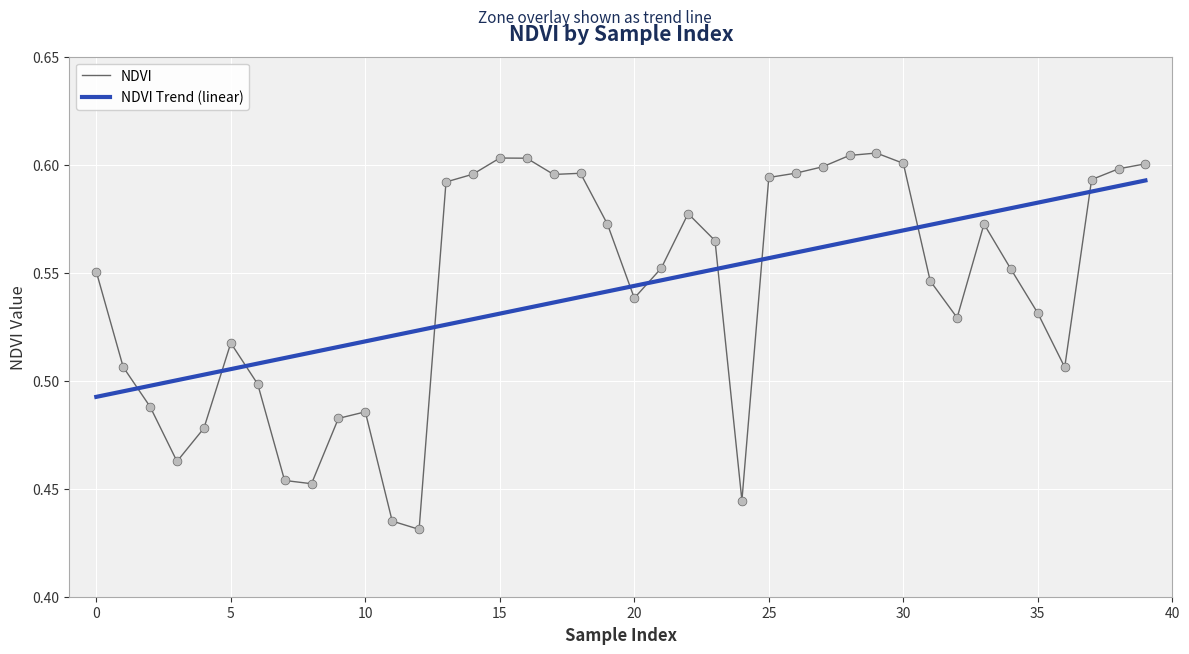

Which series has the largest range (max minus min)?

NDVI